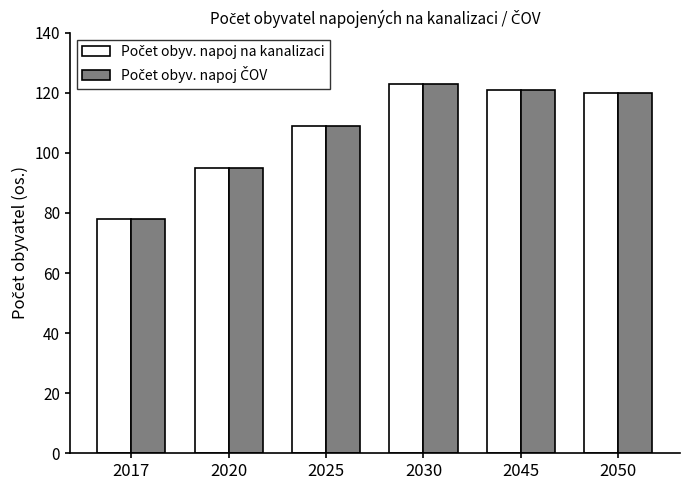

Count the number of data series in this chart.

2